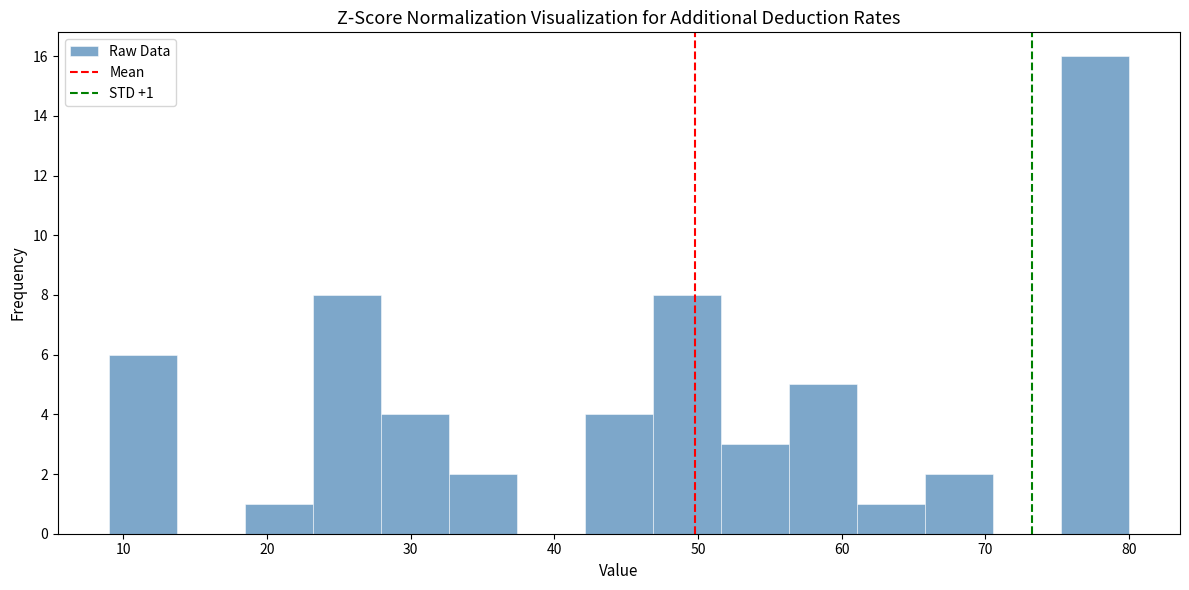

Over which range of the x-axis is the bar tallest?

75 to 80